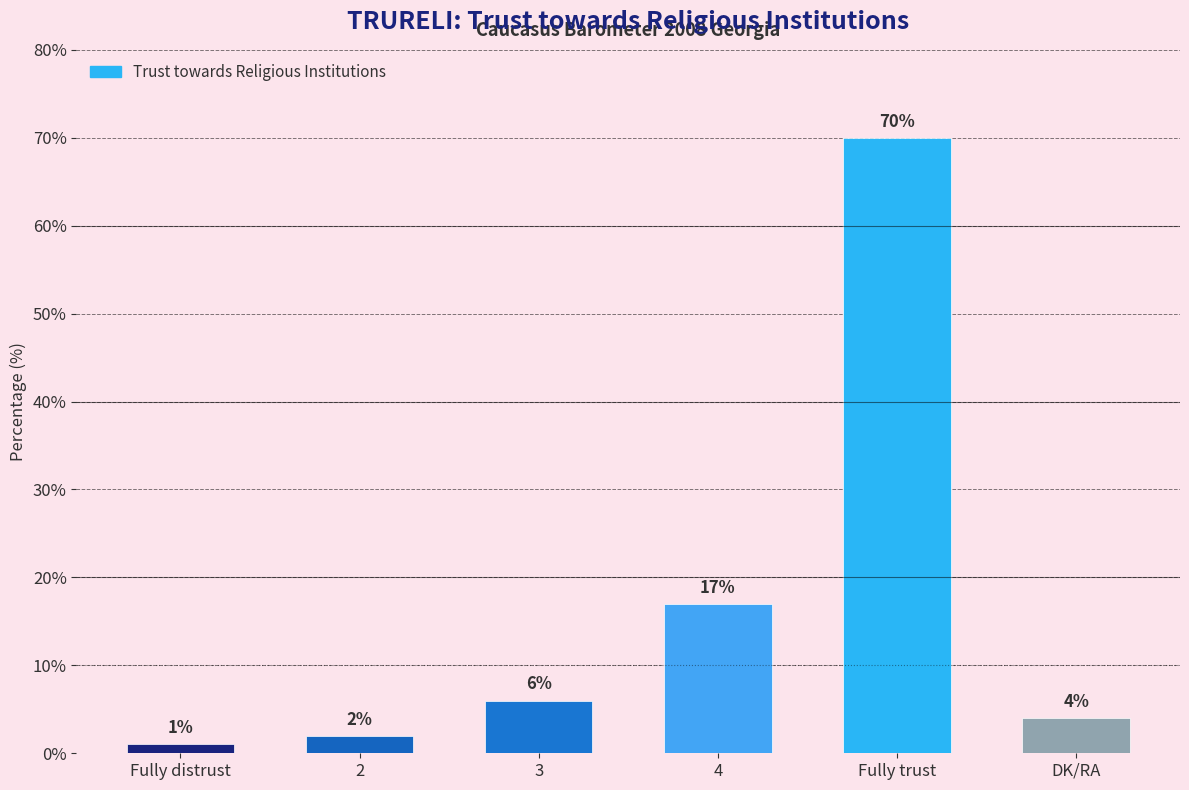

Reading right to left, extract all data points from this chart.

DK/RA=4	Fully trust=70	4=17	3=6	2=2	Fully distrust=1